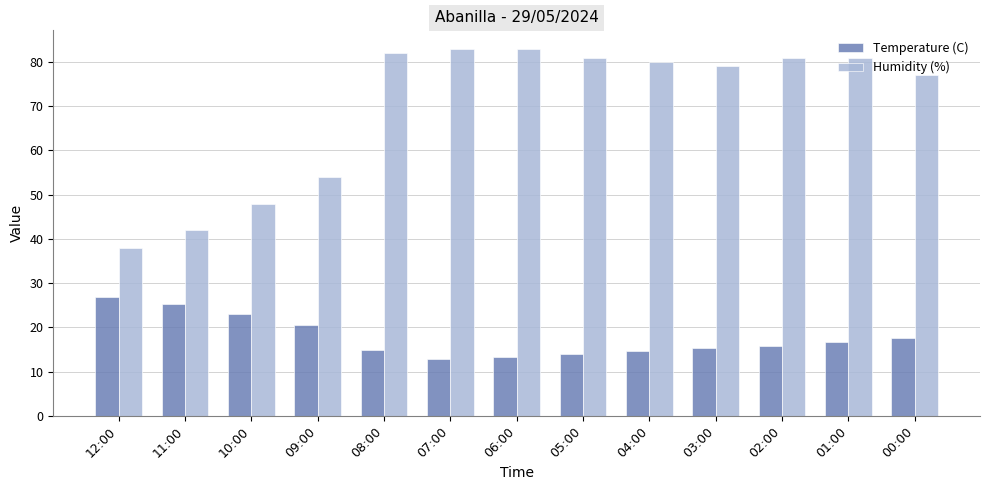

What is the difference between the highest and lowest values at 05:00?

67.0